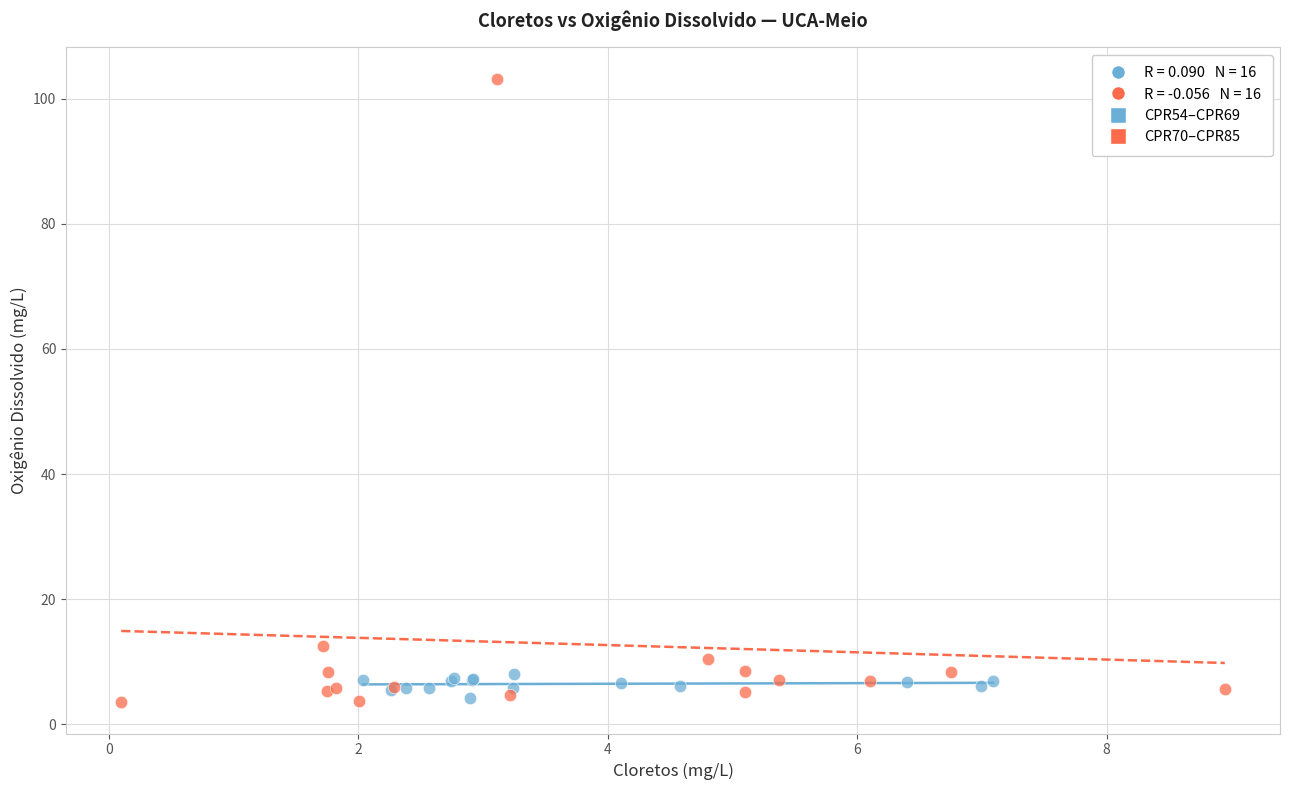

Which series has the widest spread of Y values?

CPR70–CPR85